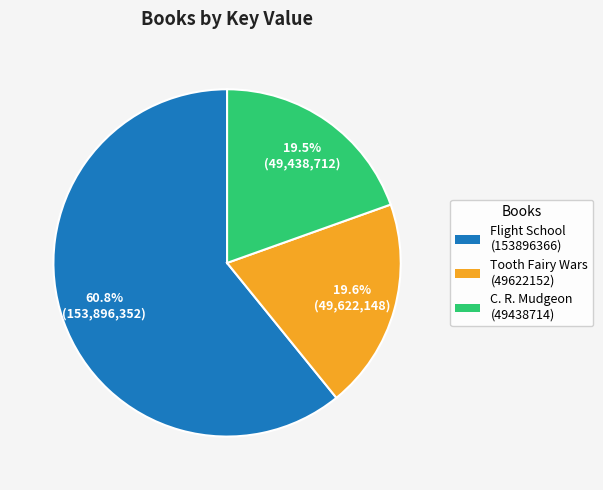

What is the largest slice in the pie chart?

Flight School (153896366)